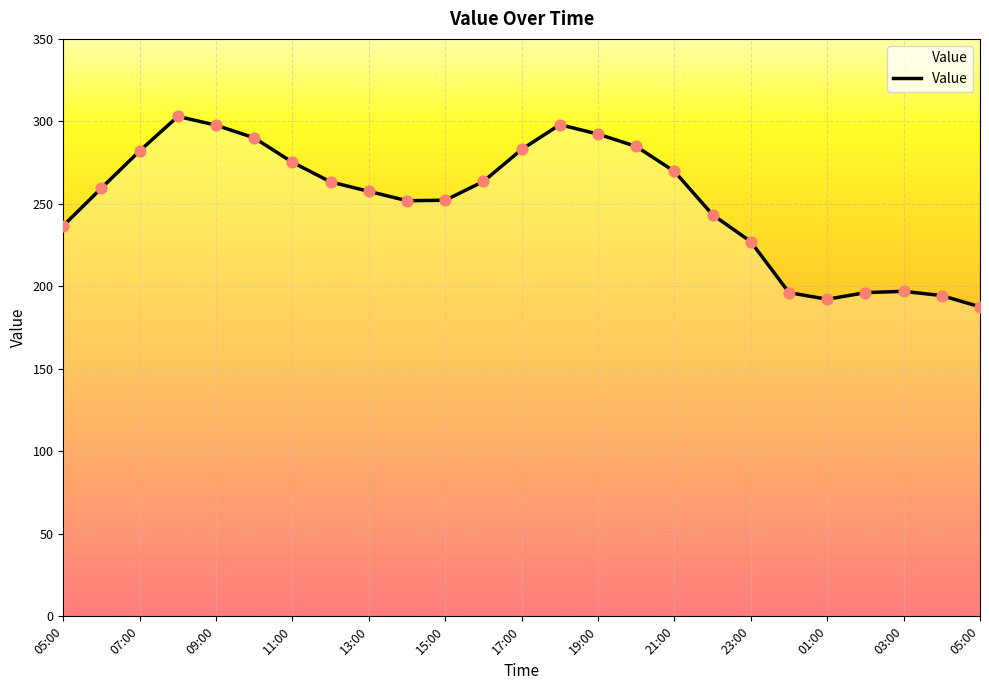

What is the smallest value displayed?

187.6